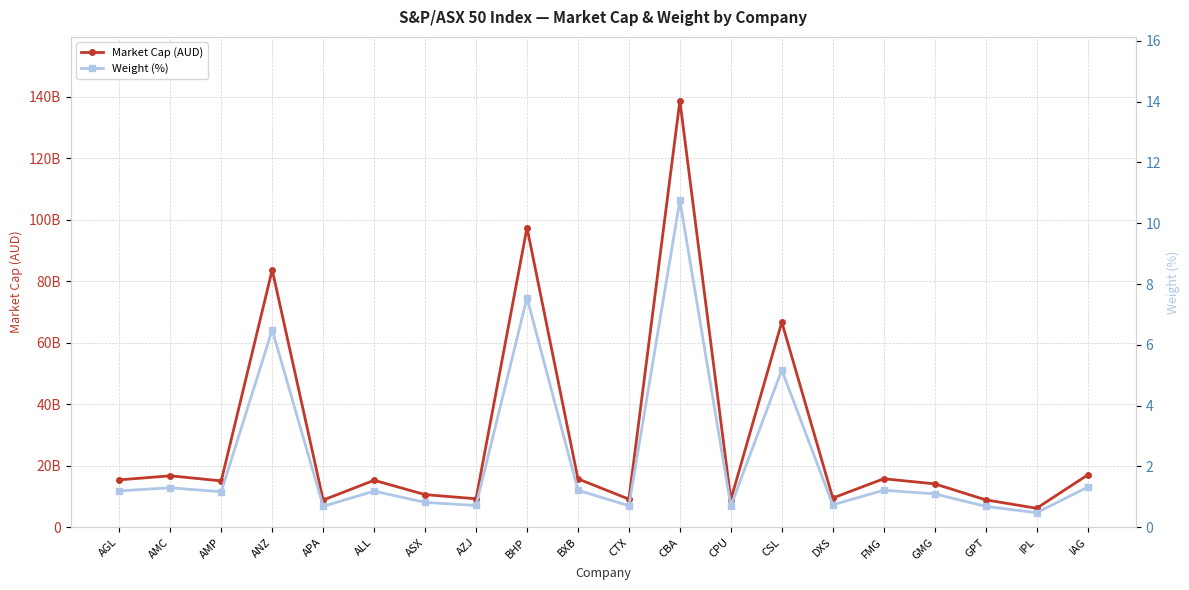

What are all the series names shown in the legend?

Market Cap (AUD), Weight (%)